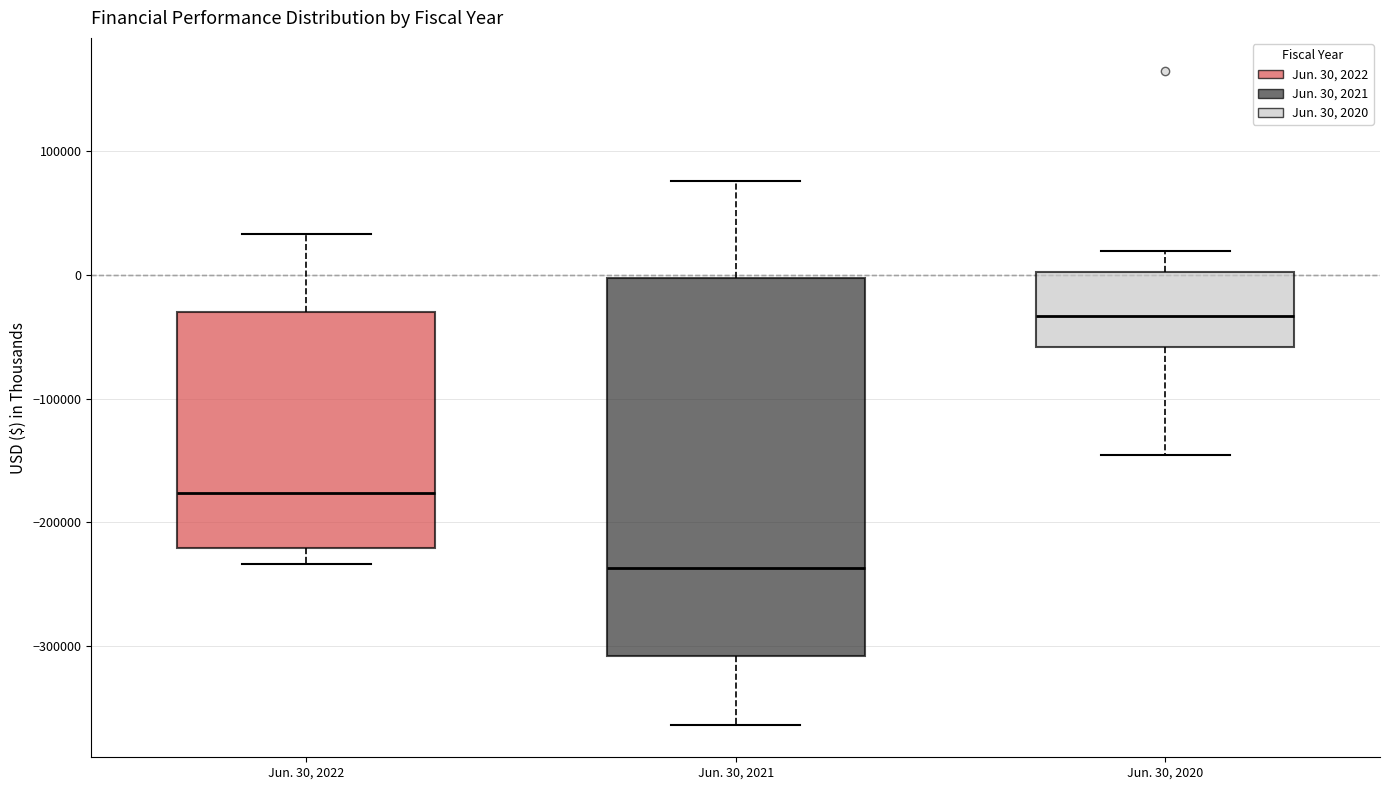

Reading left to right, read every box against the y-axis: the position of its median line, the range the box covers, and the ends of its whiskers. The values are not printed on the chart, so give them approximately, as read against the axis.

Jun. 30, 2022: median -180000, box -220000 to -30000, whiskers -230000 to 30000
Jun. 30, 2021: median -240000, box -310000 to 0, whiskers -360000 to 80000
Jun. 30, 2020: median -30000, box -60000 to 0, whiskers -150000 to 20000